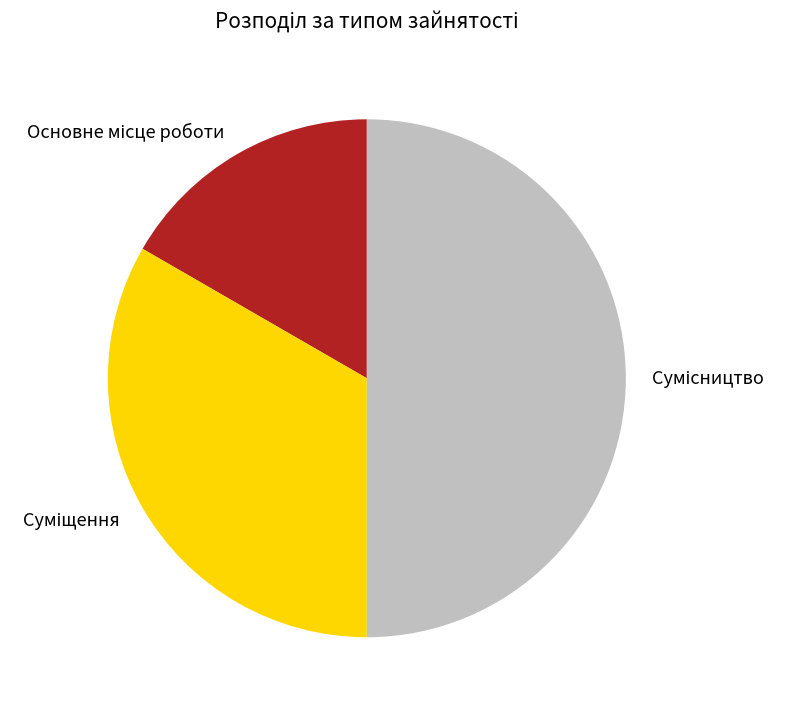

Count the number of slices in the pie.

3